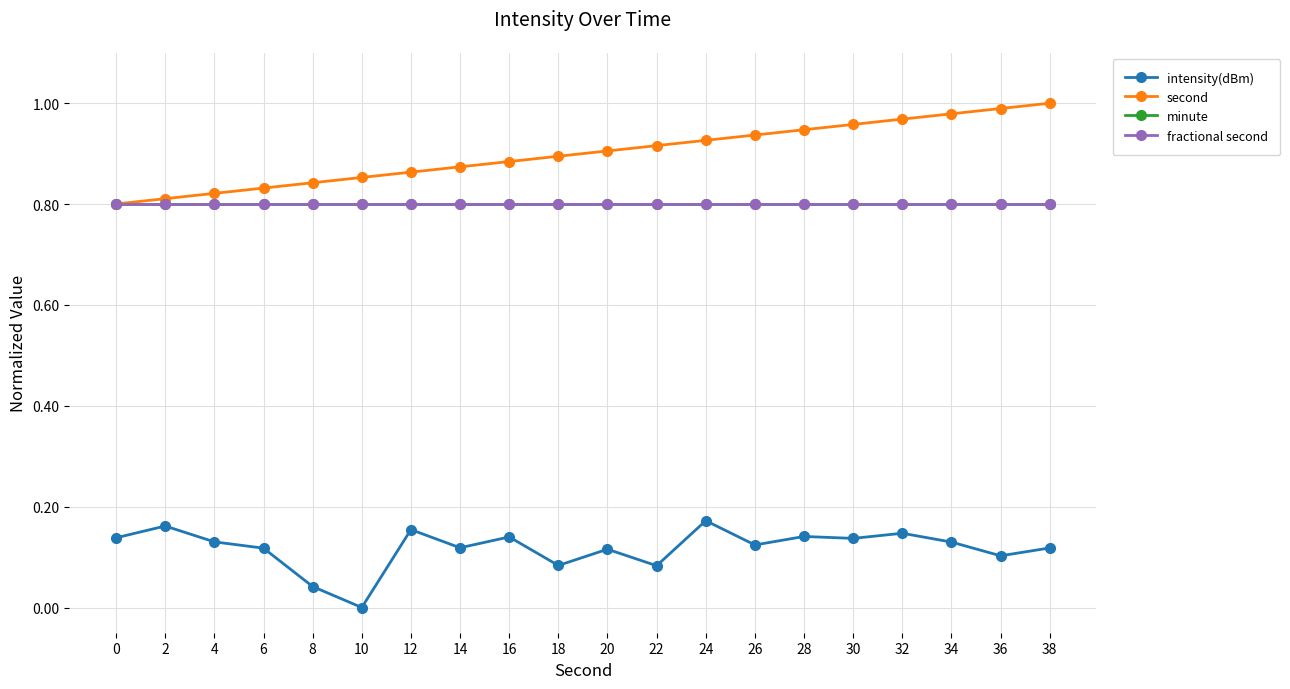

Is this an area chart (filled region under the line)?

No